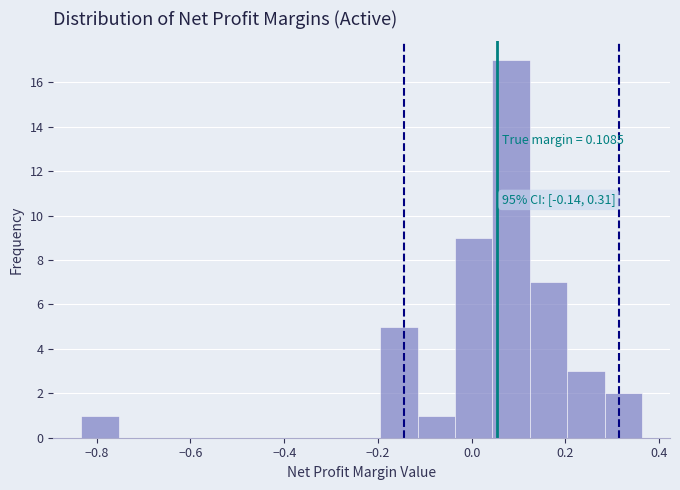

Read against the x-axis, roughly where is the centre of the tallest bar?

0.08